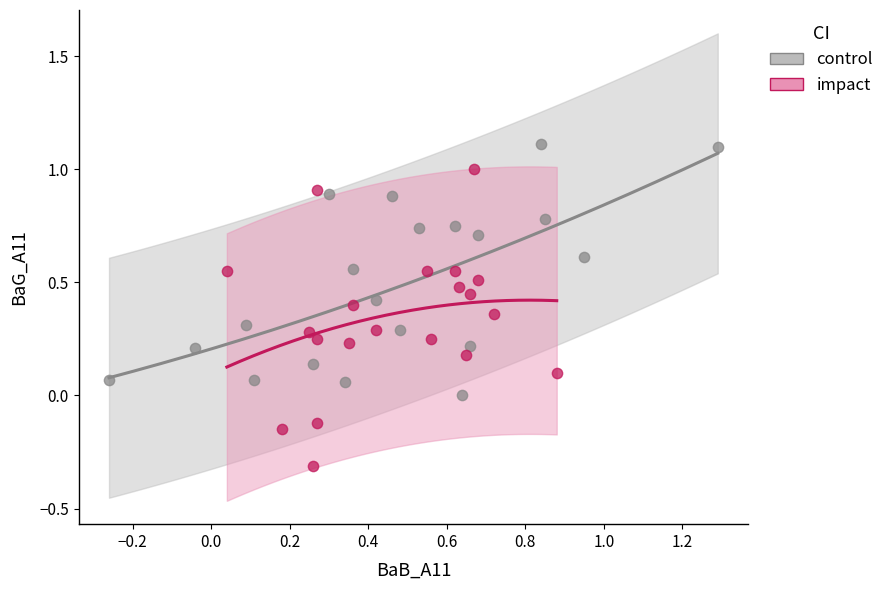

Which series reaches the maximum Y coordinate?

control